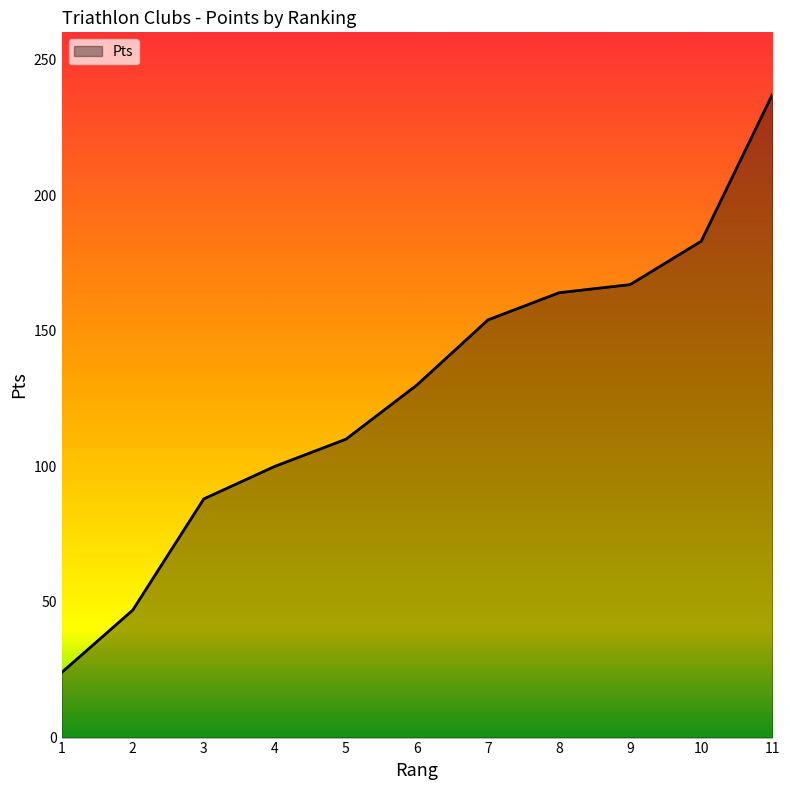

Read the value at 6.

130